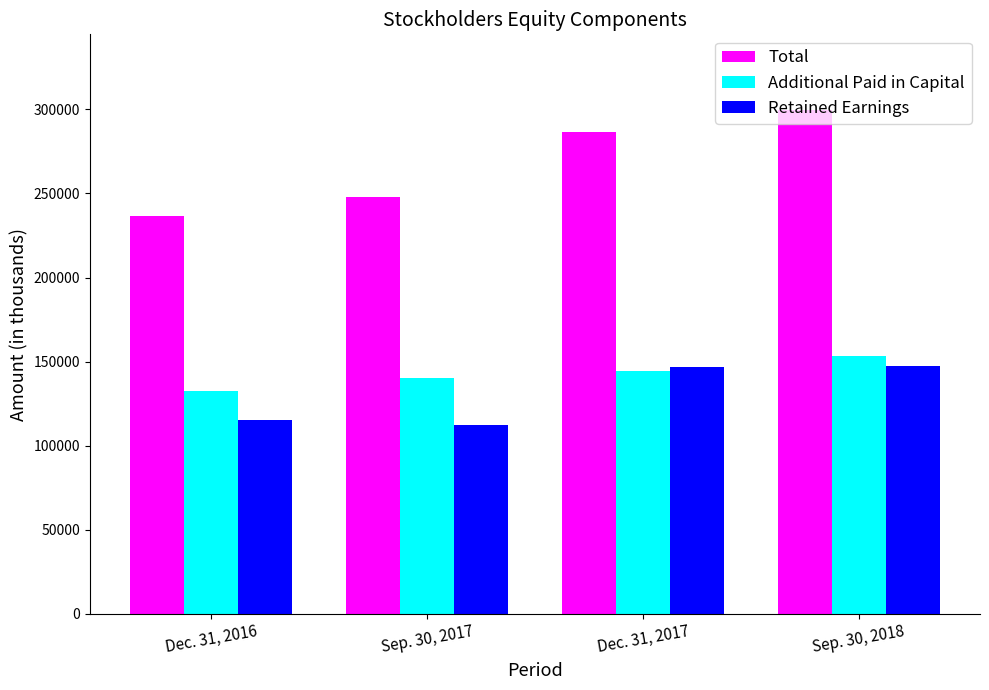

What are all the series names shown in the legend?

Total, Additional Paid in Capital, Retained Earnings